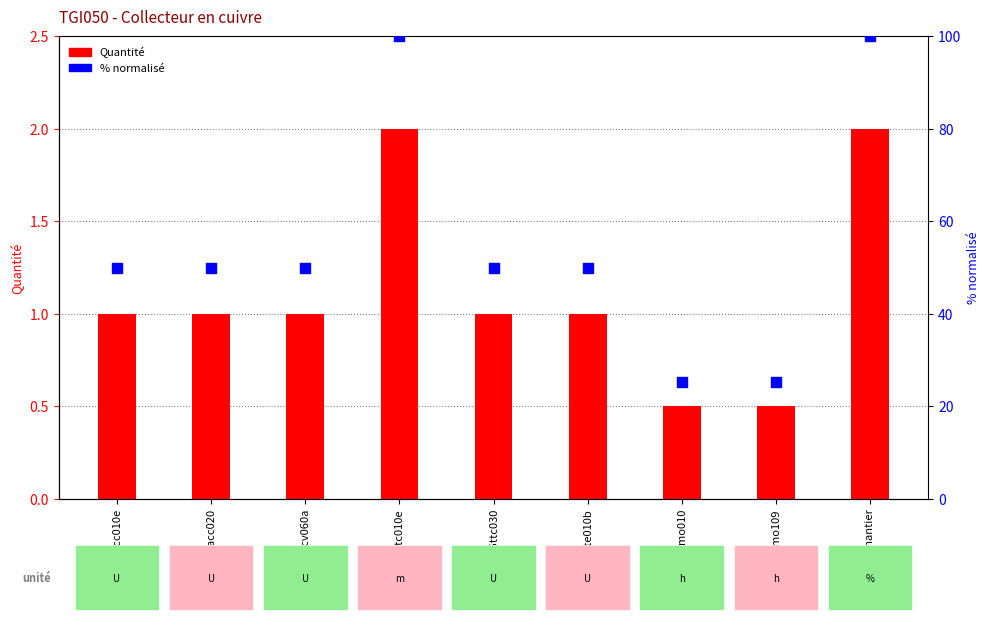

At which category is the sum across all series the highest?

mt35ttc010e